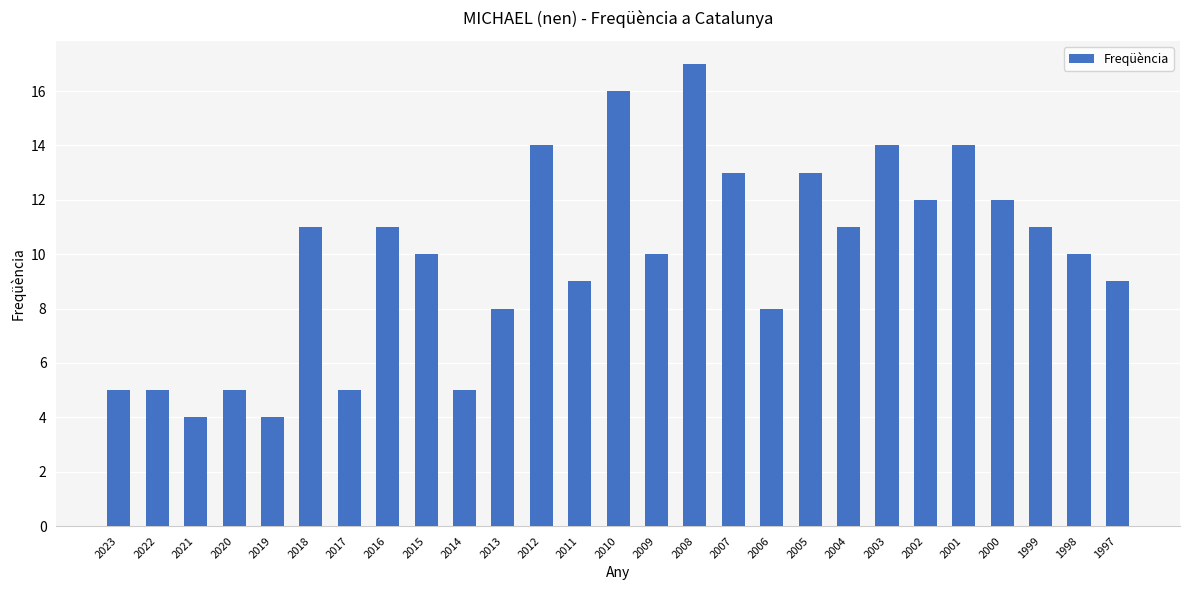

What value does the data have at 2005?

13